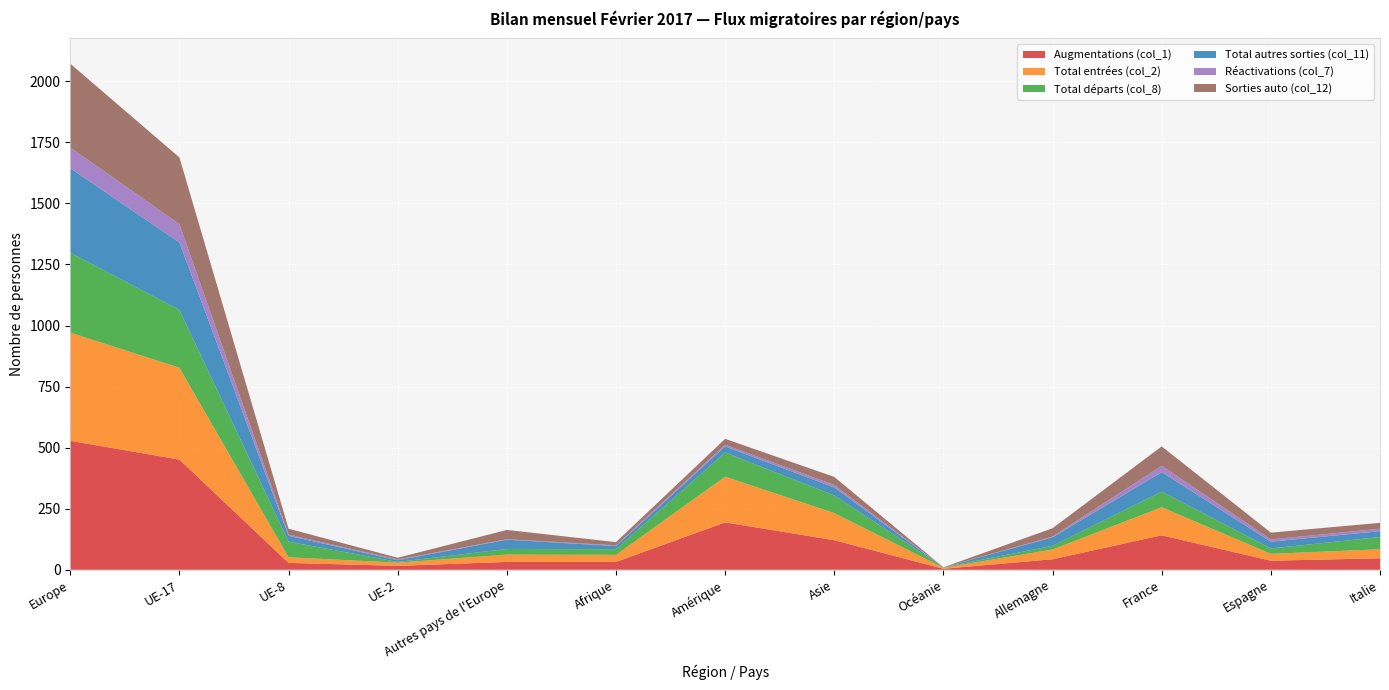

Reading right to left, list all the values displayed in this chart.

Augmentations (col_1): Italie=47	Espagne=37	France=141	Allemagne=43	Océanie=4	Asie=121	Amérique=194	Afrique=32	Autres pays de l'Europe=32	UE-2=16	UE-8=28	UE-17=451	Europe=528
Total entrées (col_2): Italie=37	Espagne=28	France=115	Allemagne=40	Océanie=4	Asie=111	Amérique=187	Afrique=29	Autres pays de l'Europe=30	UE-2=13	UE-8=23	UE-17=376	Europe=443
Total départs (col_8): Italie=50	Espagne=22	France=64	Allemagne=15	Océanie=2	Asie=72	Amérique=99	Afrique=23	Autres pays de l'Europe=23	UE-2=3	UE-8=64	UE-17=237	Europe=327
Total autres sorties (col_11): Italie=24	Espagne=28	France=80	Allemagne=35	Océanie=0	Asie=33	Amérique=25	Afrique=13	Autres pays de l'Europe=38	UE-2=7	UE-8=24	UE-17=276	Europe=346
Réactivations (col_7): Italie=10	Espagne=9	France=26	Allemagne=3	Océanie=0	Asie=10	Amérique=7	Afrique=3	Autres pays de l'Europe=2	UE-2=3	UE-8=5	UE-17=75	Europe=85
Sorties auto (col_12): Italie=24	Espagne=28	France=79	Allemagne=34	Océanie=0	Asie=33	Amérique=24	Afrique=13	Autres pays de l'Europe=38	UE-2=7	UE-8=24	UE-17=273	Europe=343